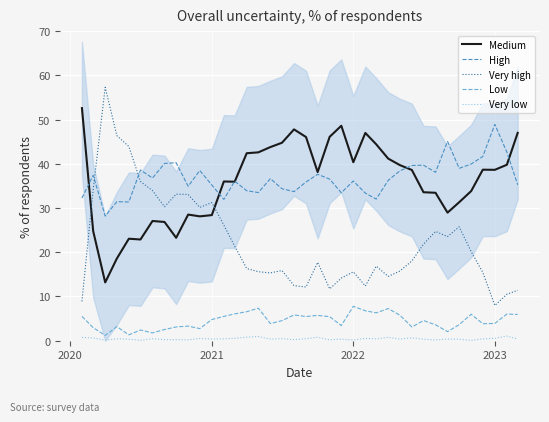

What is the sum of all Low values?

171.2